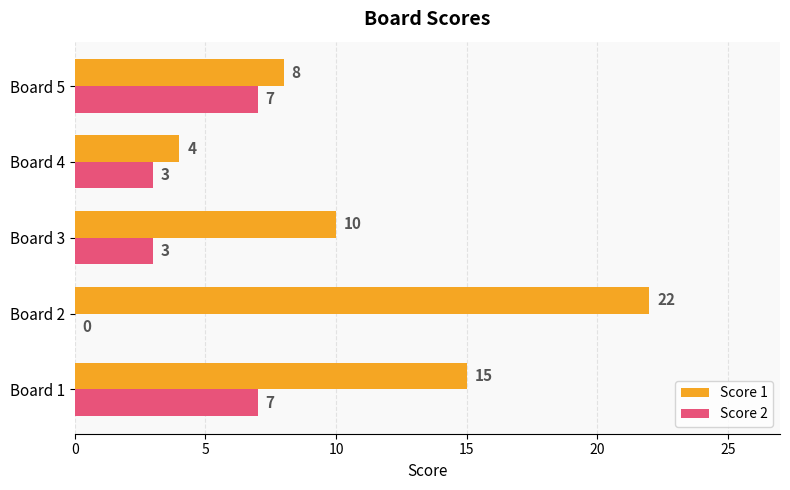

At which label does Score 1 reach its peak?

Board 2